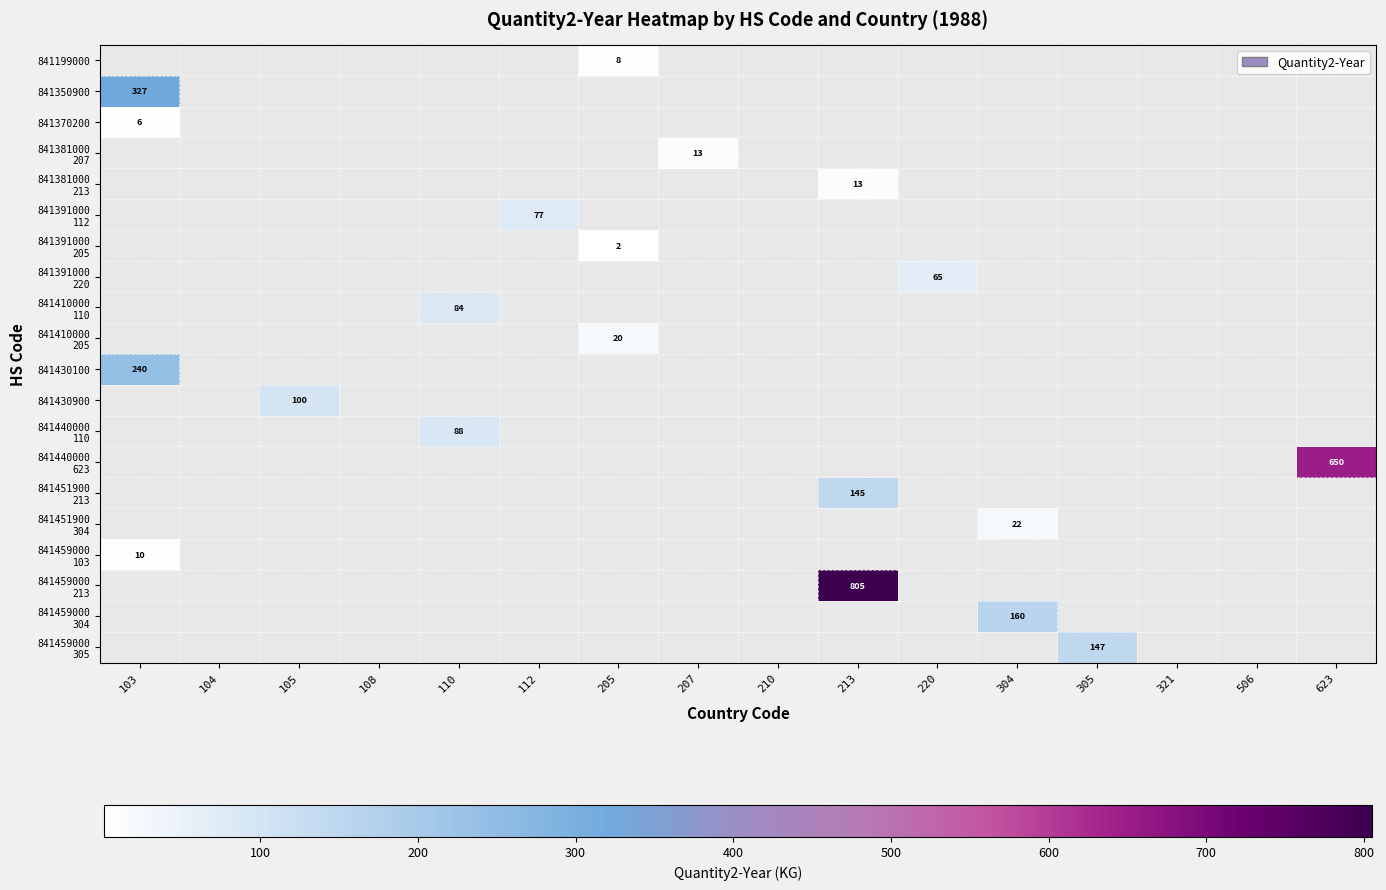

How many series are shown in this chart?

20